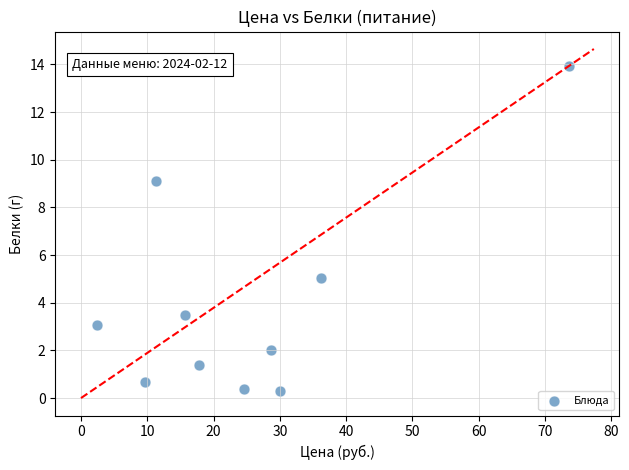

What is the average Y value?

3.9